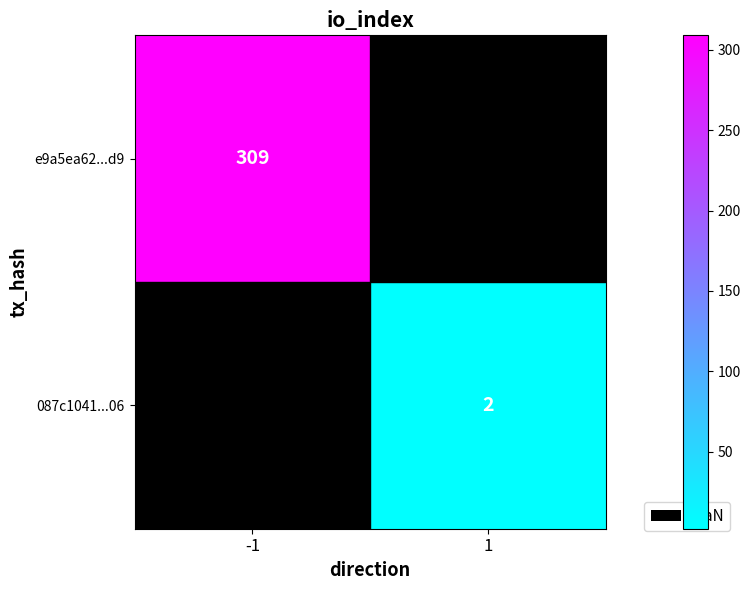

The value of e9a5ea62...d9 at -1 is 449. True or false?

False